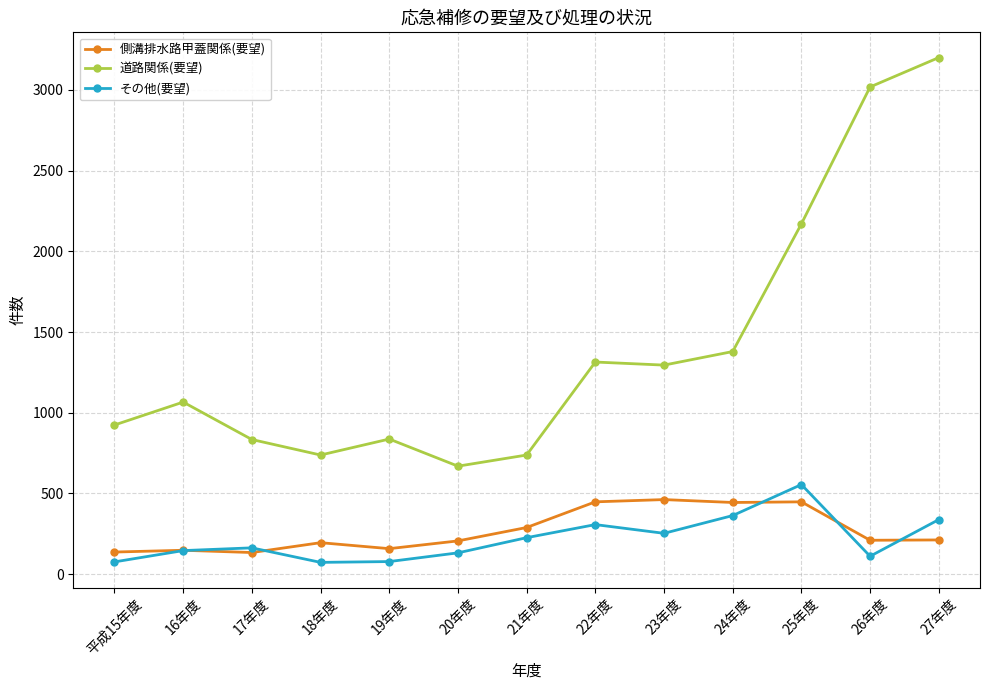

True or false: 側溝排水路甲蓋関係(要望) and 道路関係(要望) cross at least once.

False